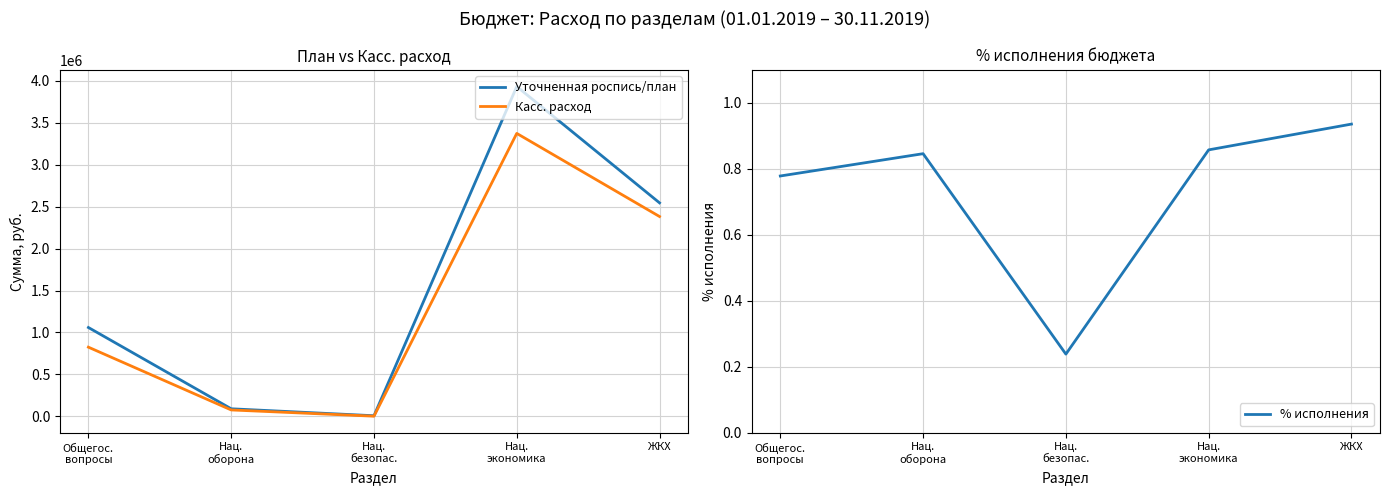

Where is % исполнения nearest to the value 0?

Нац.
безопас.